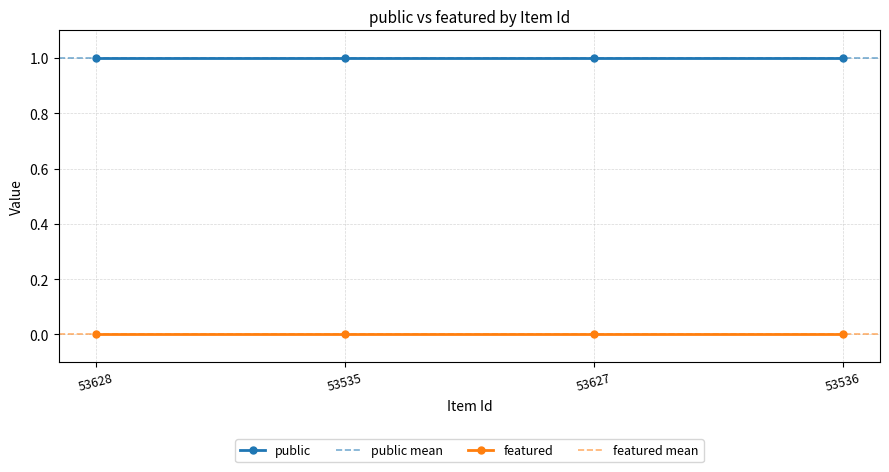

Rank the series by their maximum value, from lowest to highest.

featured, public